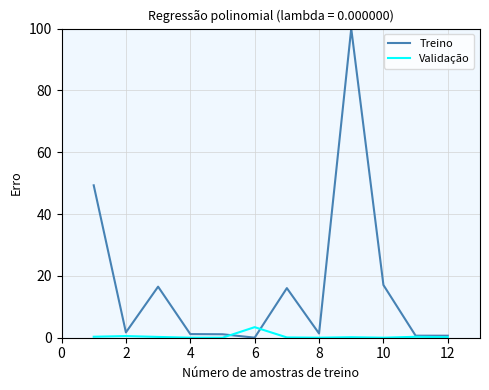

Which series has the largest total across all categories?

Treino